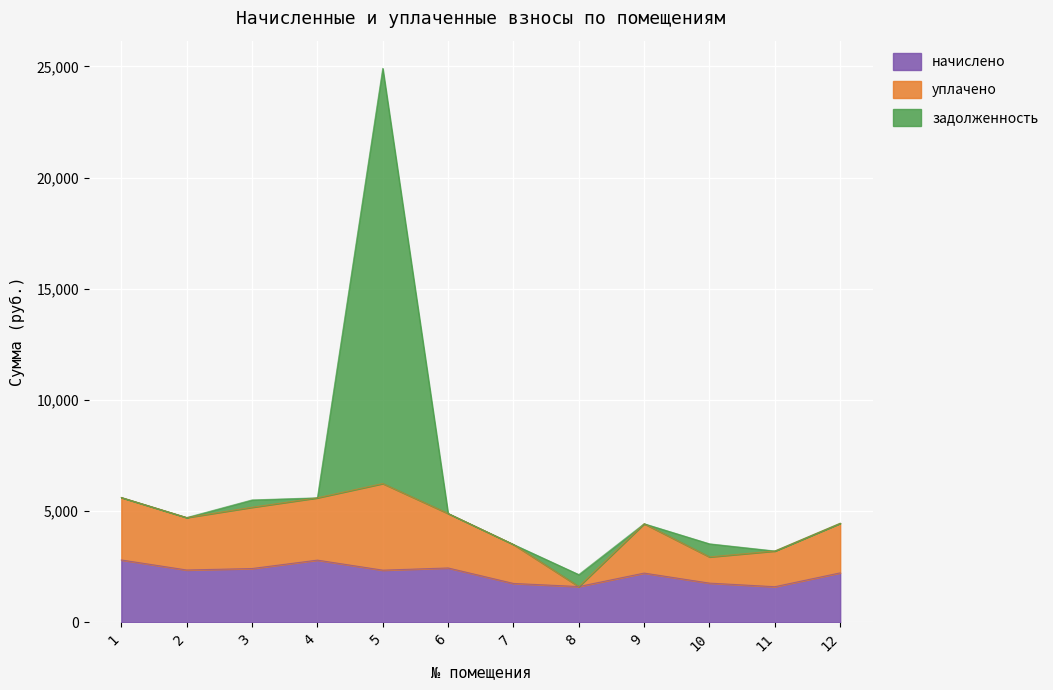

True or false: начислено has a value of 2743.2 at 7.

False